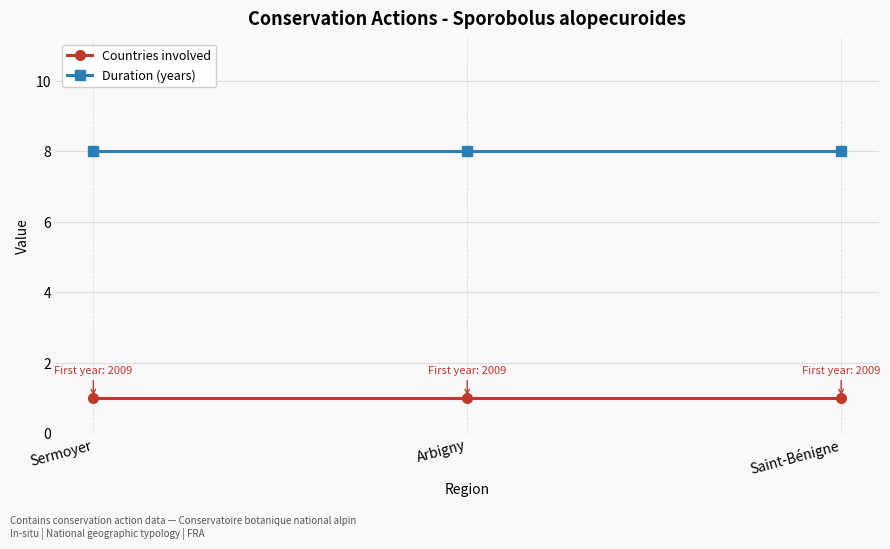

What is the sum of all Duration (years) values?

24